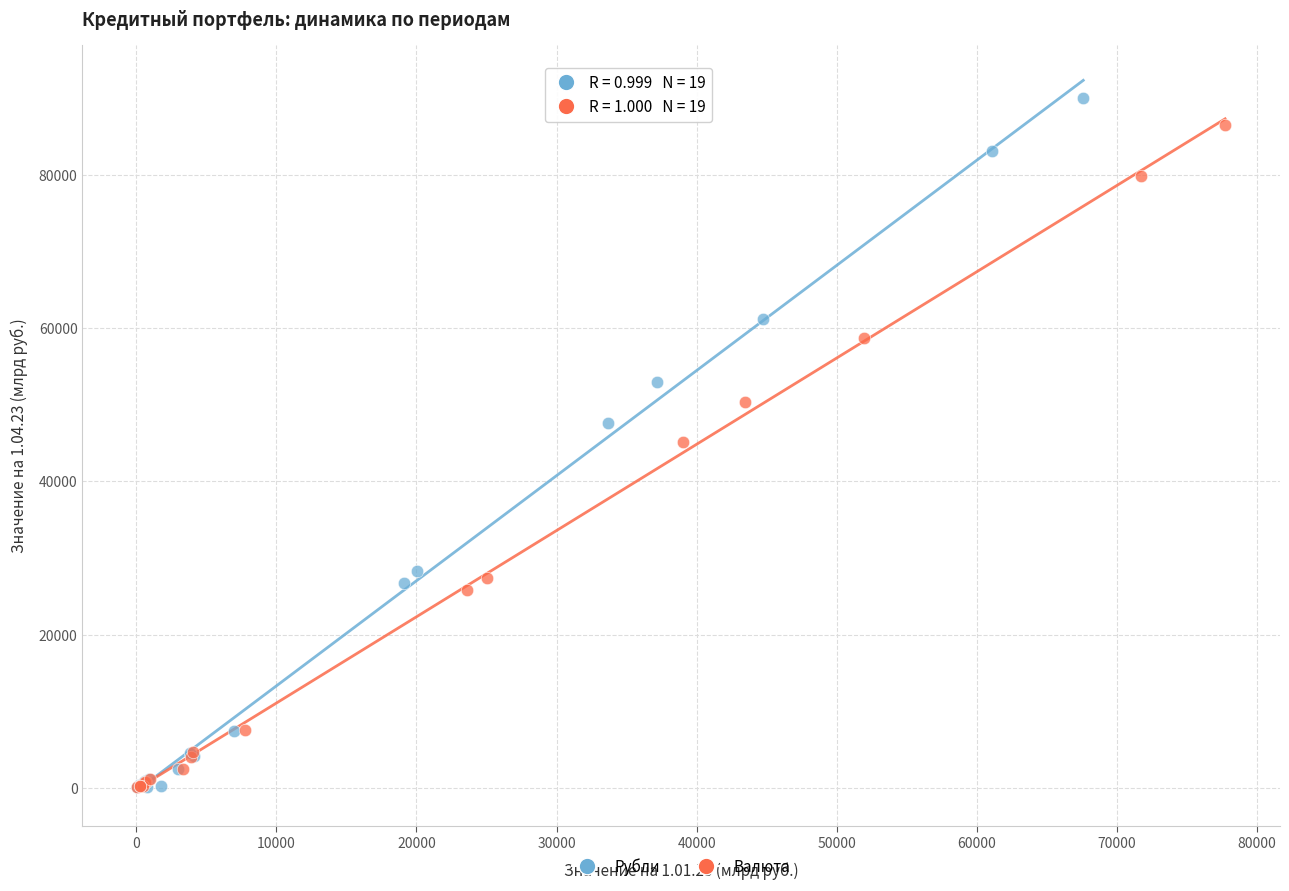

Which series has the largest Y range (max minus min)?

Рубли